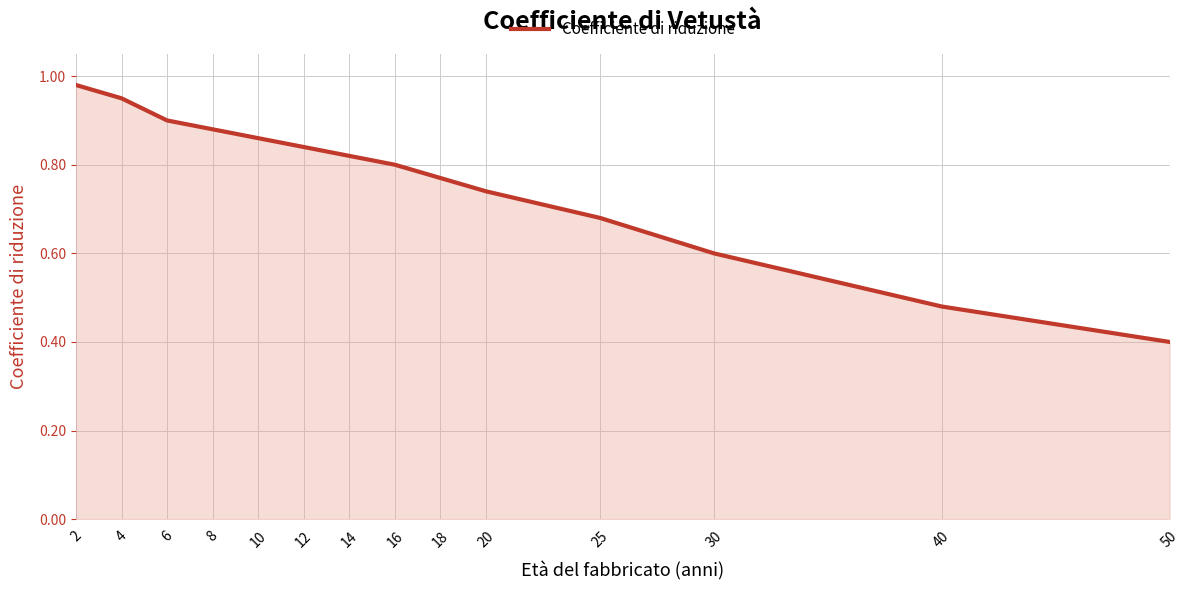

Rank the categories by value from lowest to highest.

50, 40, 30, 25, 20, 18, 16, 14, 12, 10, 8, 6, 4, 2